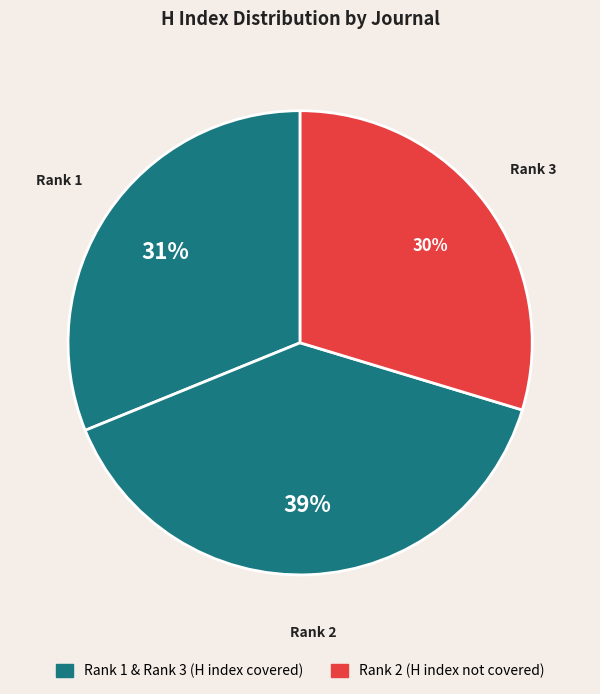

How many slices are in this pie chart?

3